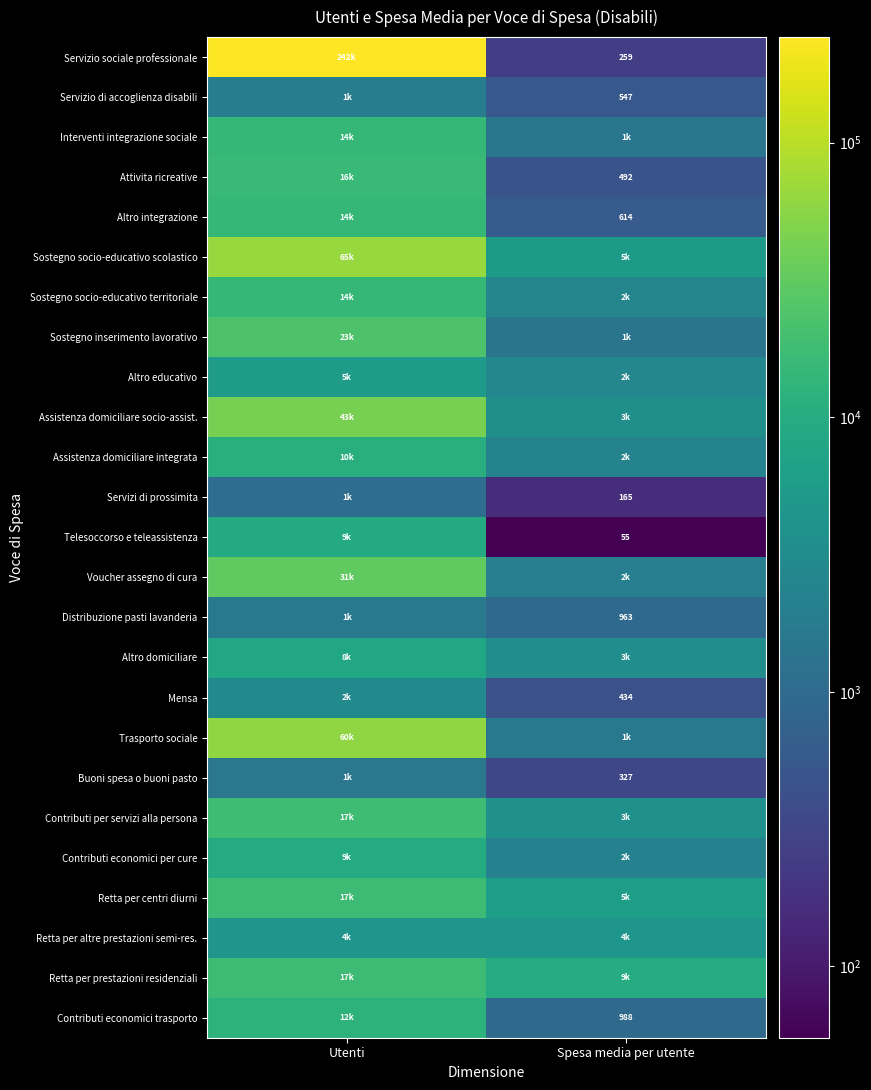

True or false: Attivita ricreative has a value of 492 at Spesa media per utente.

True